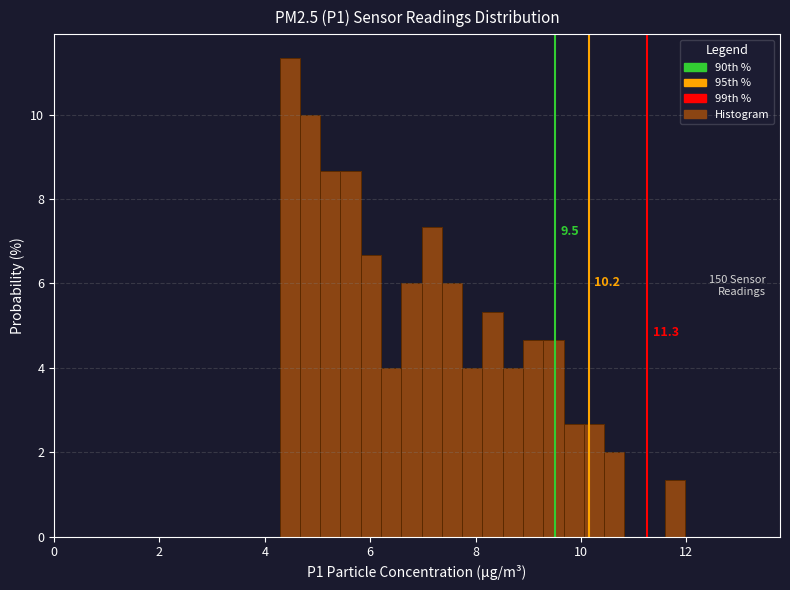

Around what value on the x-axis is the tallest bar? Give the approximate position of its centre, as read against the axis.

4.4